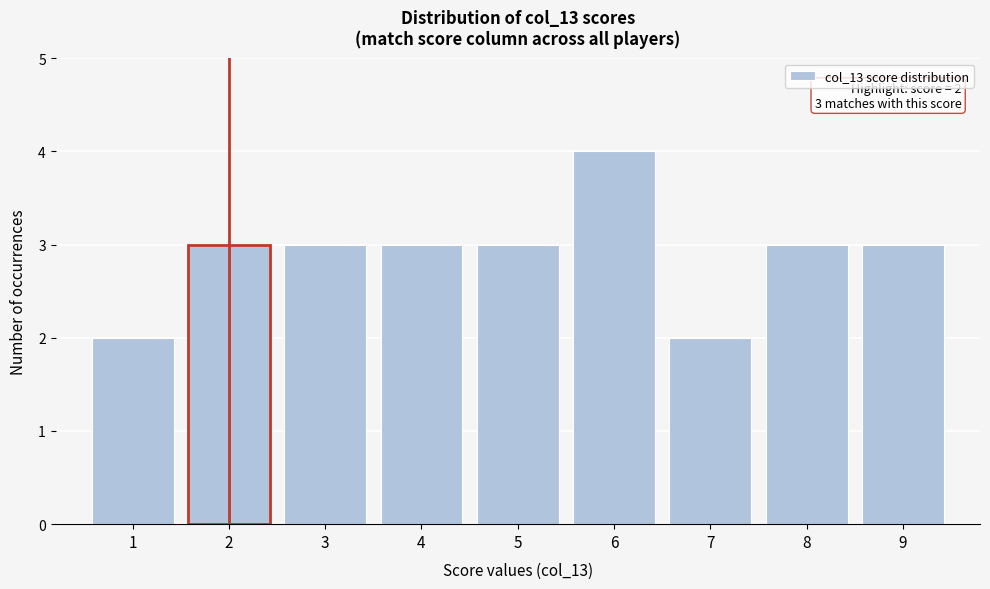

Over which range of the x-axis is the bar tallest?

5.5 to 6.5